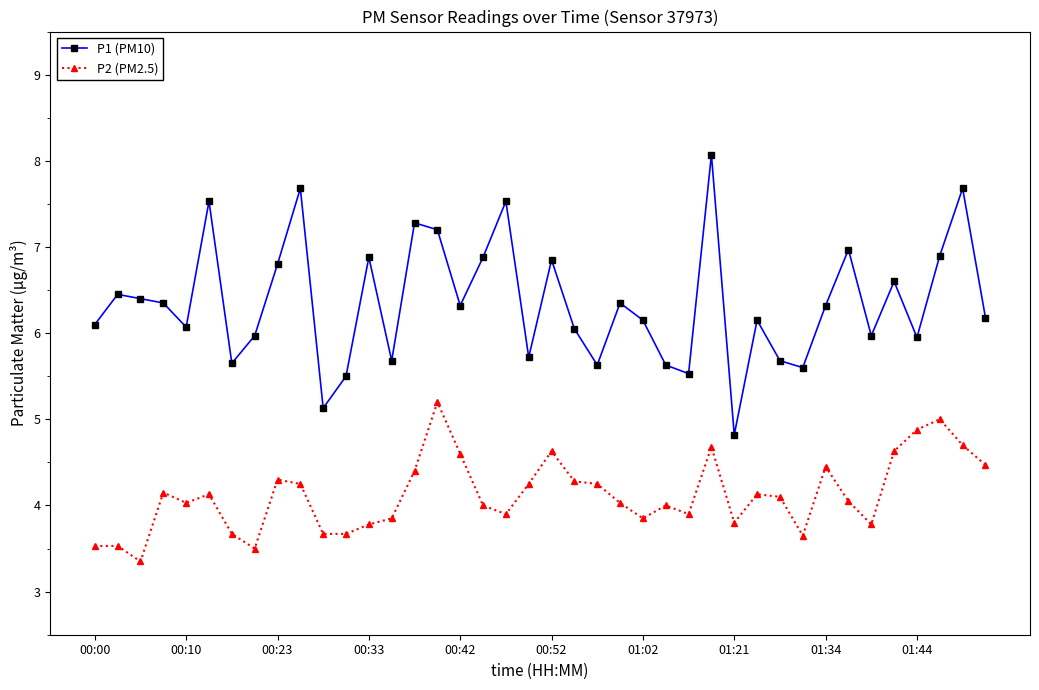

Rank the series by their average value, from highest to lowest.

P1 (PM10), P2 (PM2.5)